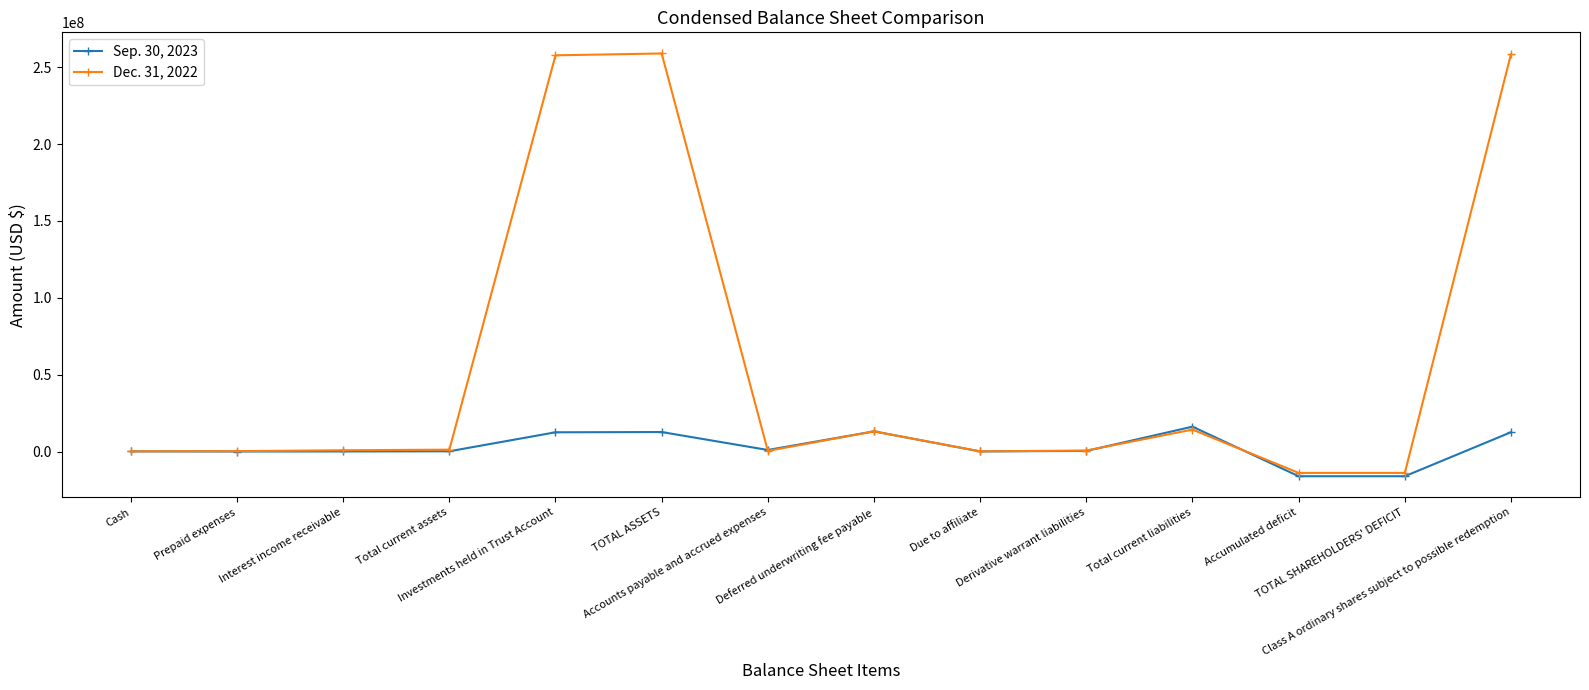

List the series in order of their overall mean, lowest first.

Sep. 30, 2023, Dec. 31, 2022